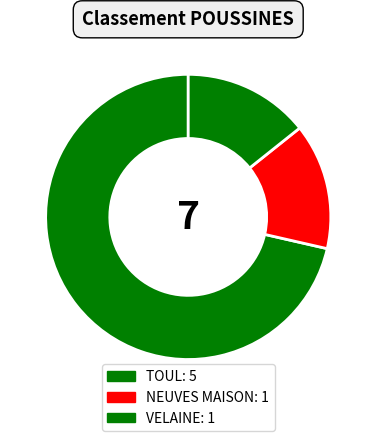

Which slice is the largest?

TOUL